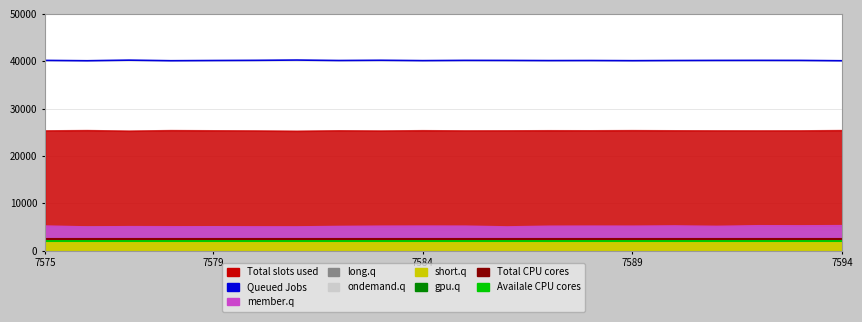

Count the number of categories in the chart.

20